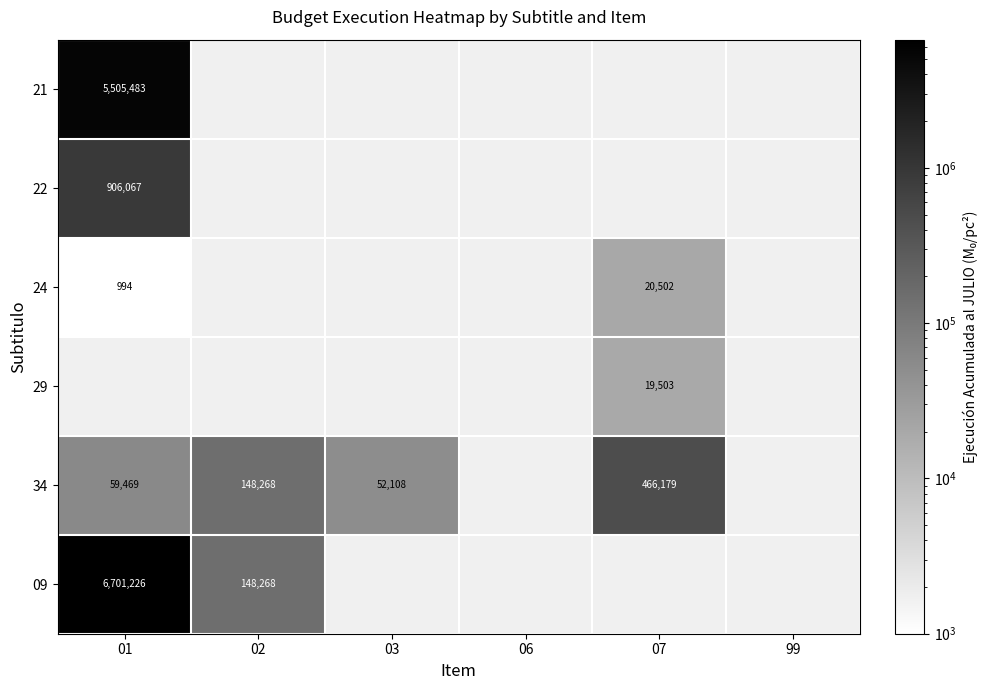

The value of 34 at 02 is 235068. True or false?

False